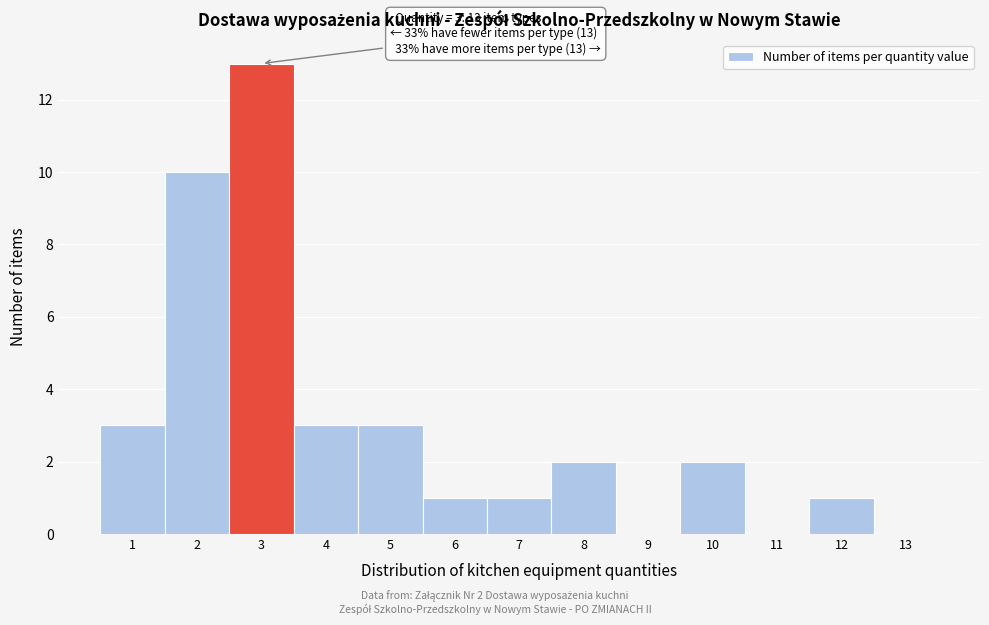

Over which range of the x-axis is the bar tallest?

2.5 to 3.5